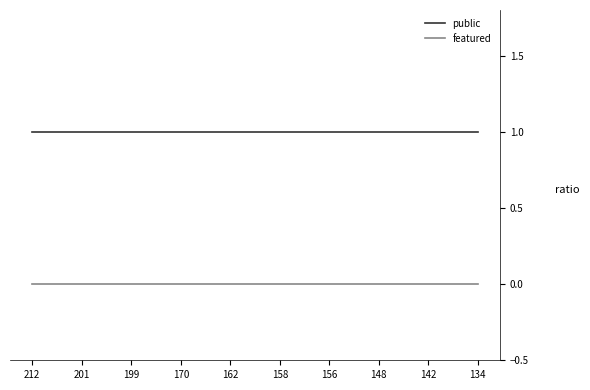

Reading right to left, extract all data points from this chart.

public: 134=1	142=1	148=1	156=1	158=1	162=1	170=1	199=1	201=1	212=1
featured: 134=0	142=0	148=0	156=0	158=0	162=0	170=0	199=0	201=0	212=0